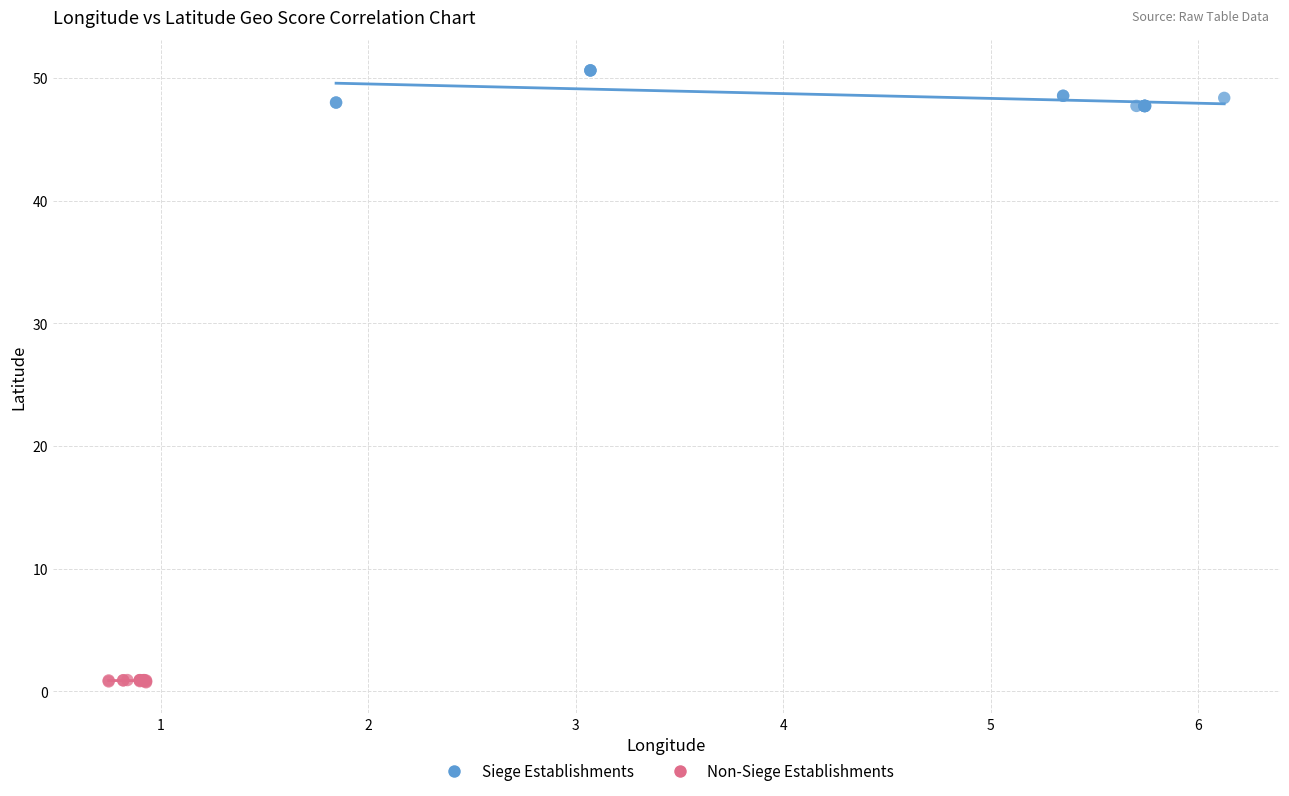

Which series has the largest Y range (max minus min)?

Siege Establishments